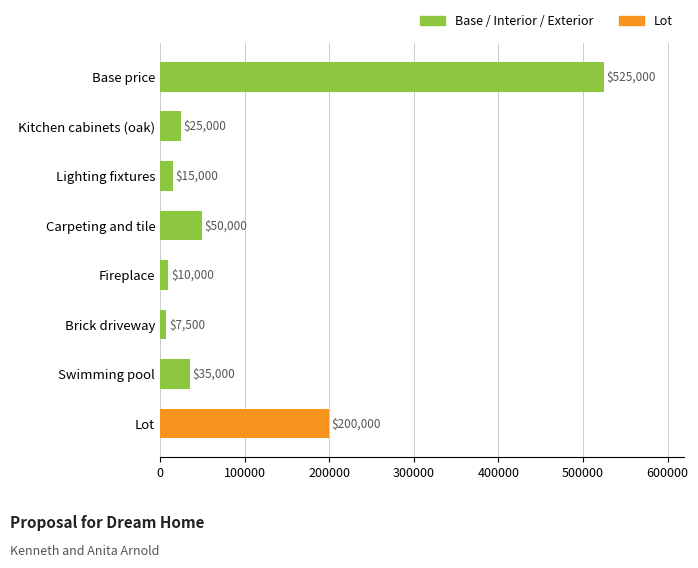

At which category does the chart reach its peak across all series?

Base price